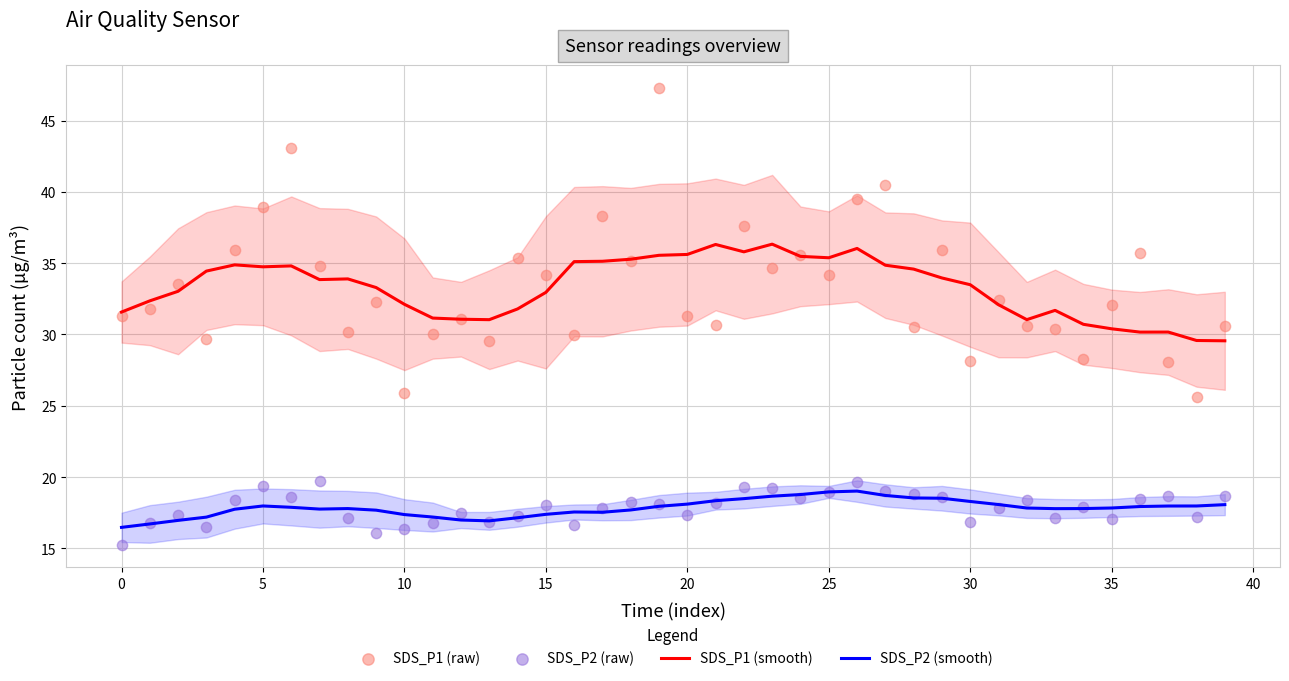

Which series has the largest total across all categories?

SDS_P1 (smooth)